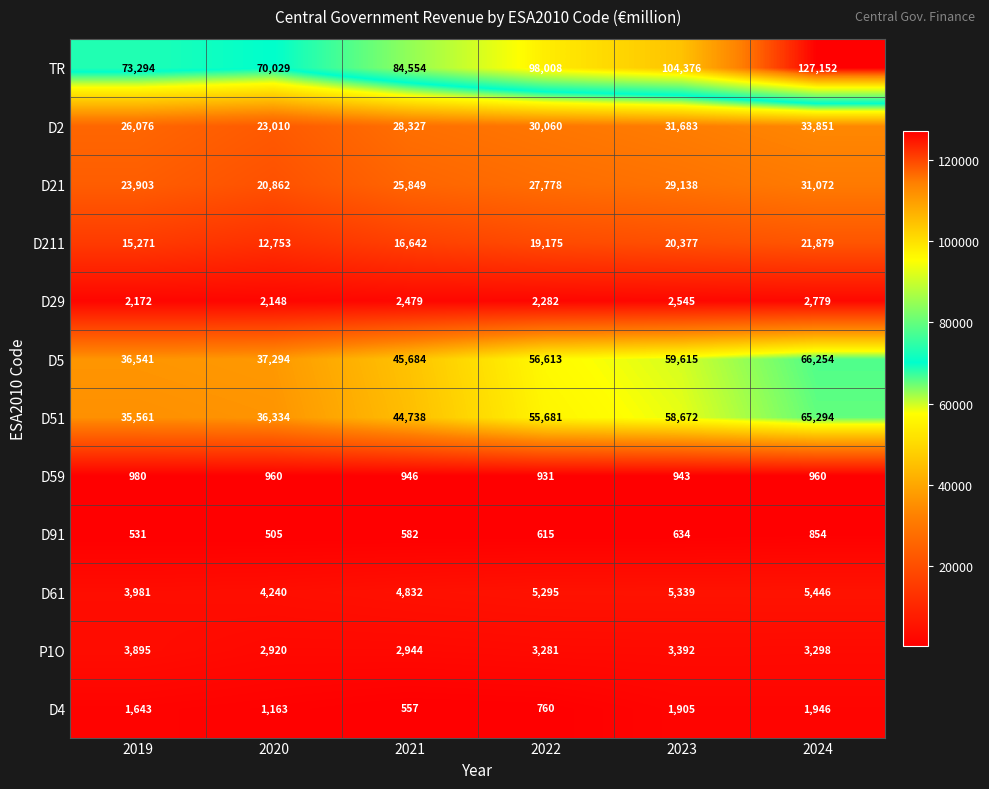

What is the sum of the D4 values at 2020 and 2019?

2806